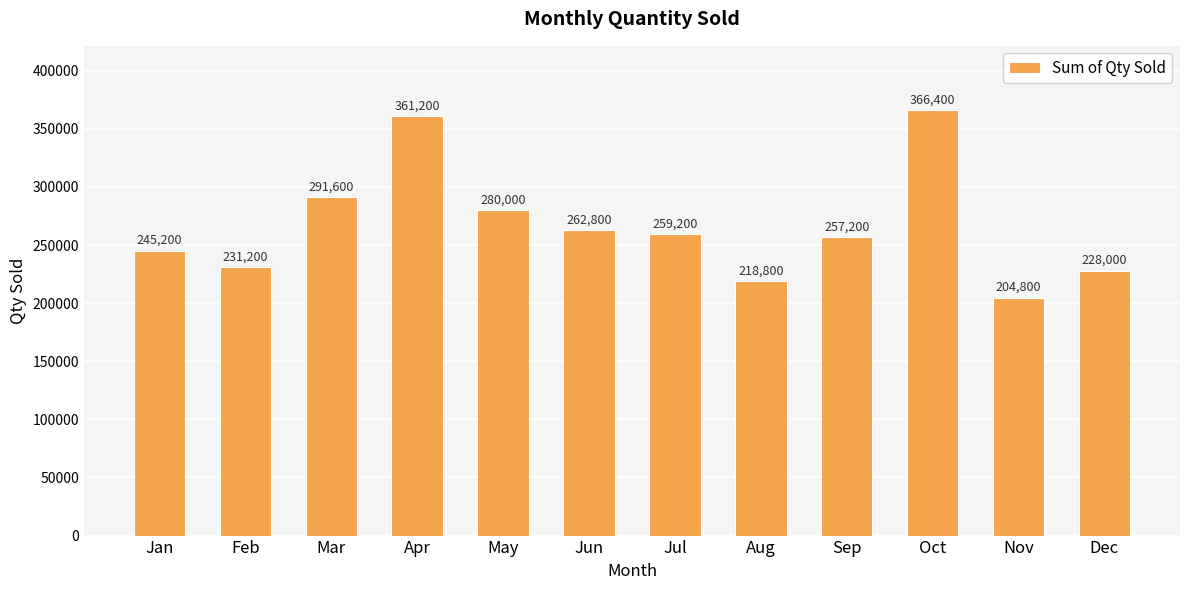

True or false: the data shows 104223 at Jun.

False